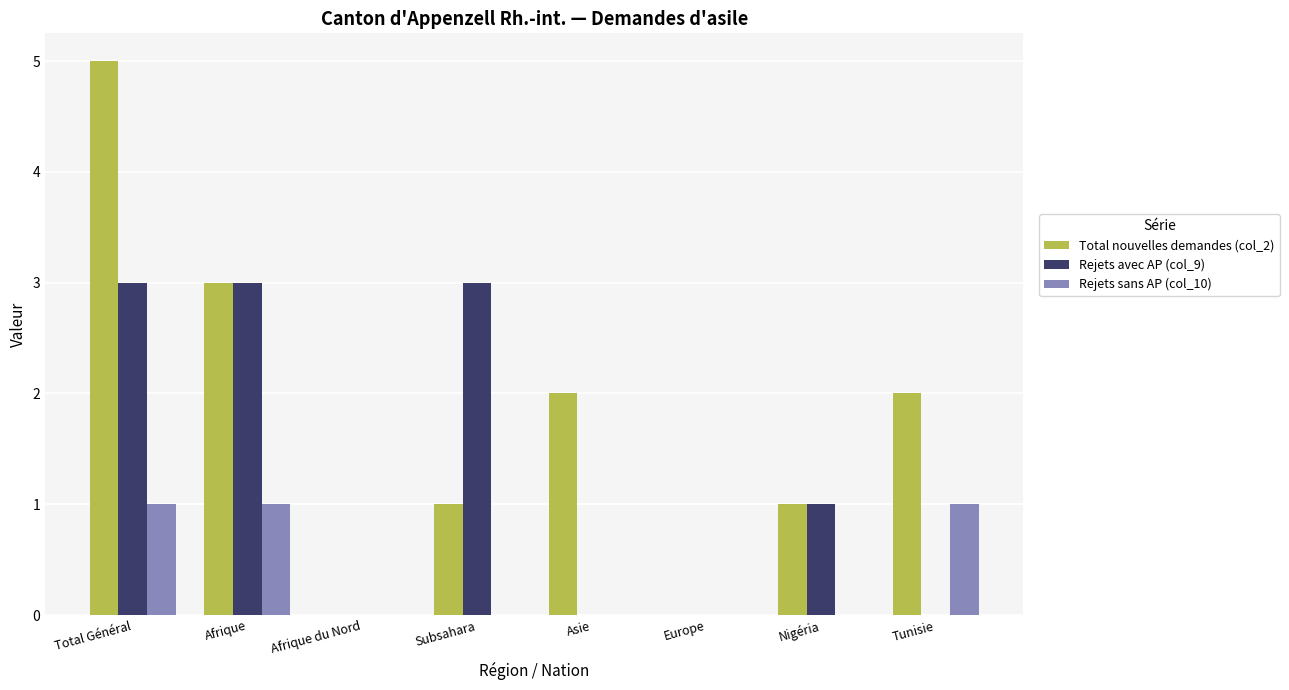

At which category is the sum across all series the highest?

Total Général